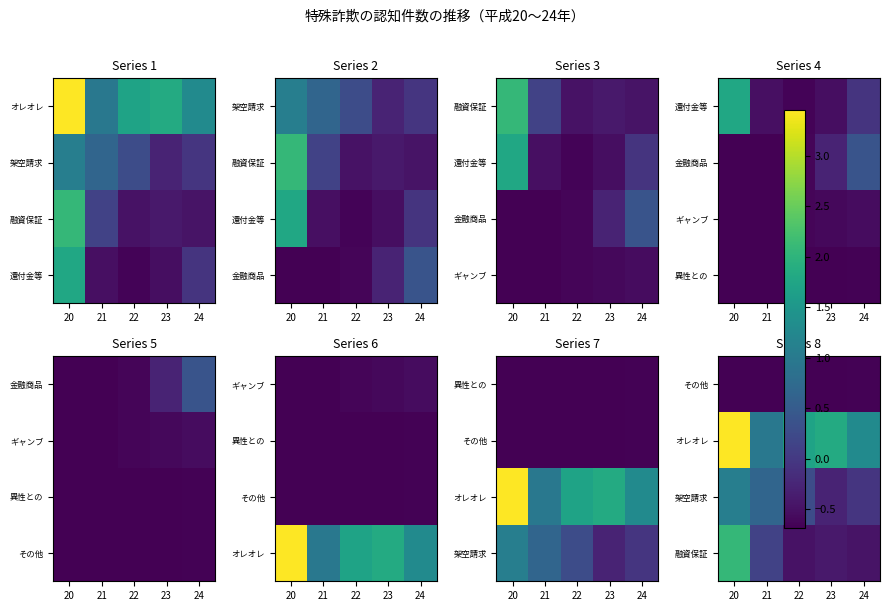

Where does the 架空請求 series first go above 0?

20